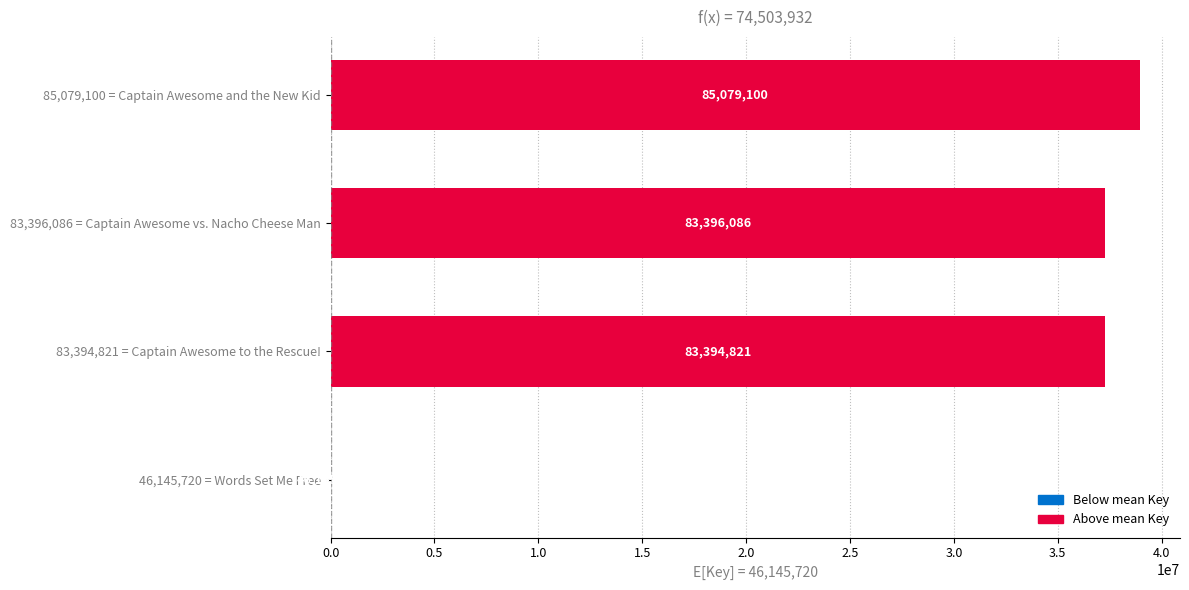

Where is the data nearest to the value 19466690?

83,394,821 = Captain Awesome to the Rescue!